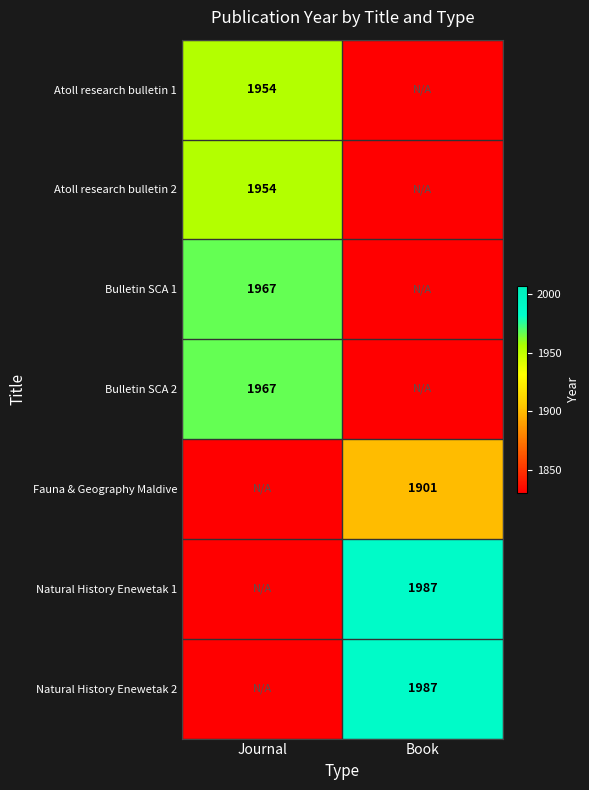

The value of Natural History Enewetak 2 at Book is 1987. True or false?

True